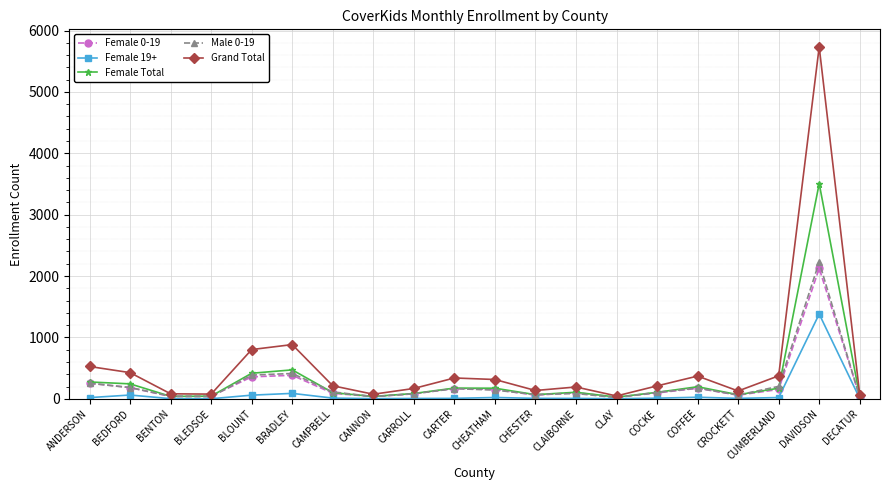

What is the value of the Female 19+ point at the 1st from the left?

19